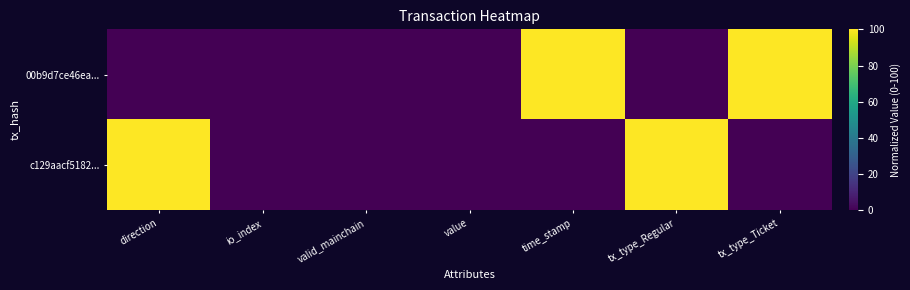

Reading left to right, transcribe all the data shown in this chart.

00b9d7ce46ea...: direction=0	io_index=0	valid_mainchain=0	value=0	time_stamp=100	tx_type_Regular=0	tx_type_Ticket=100
c129aacf5182...: direction=100	io_index=0	valid_mainchain=0	value=0	time_stamp=0	tx_type_Regular=100	tx_type_Ticket=0